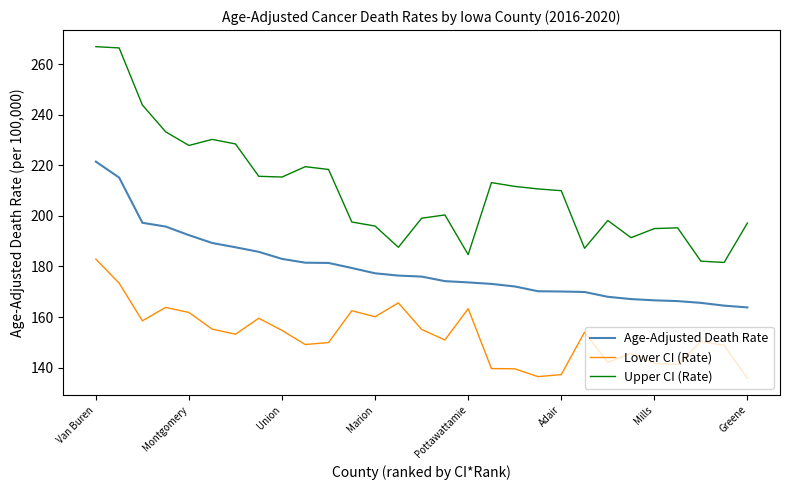

Which series has the largest total across all categories?

Upper CI (Rate)